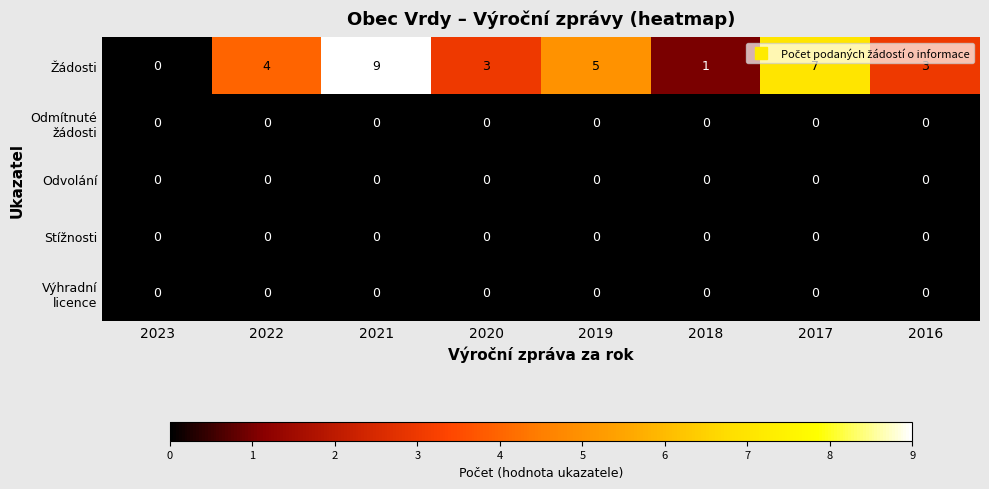

What is the total value across all series at 2020?

3